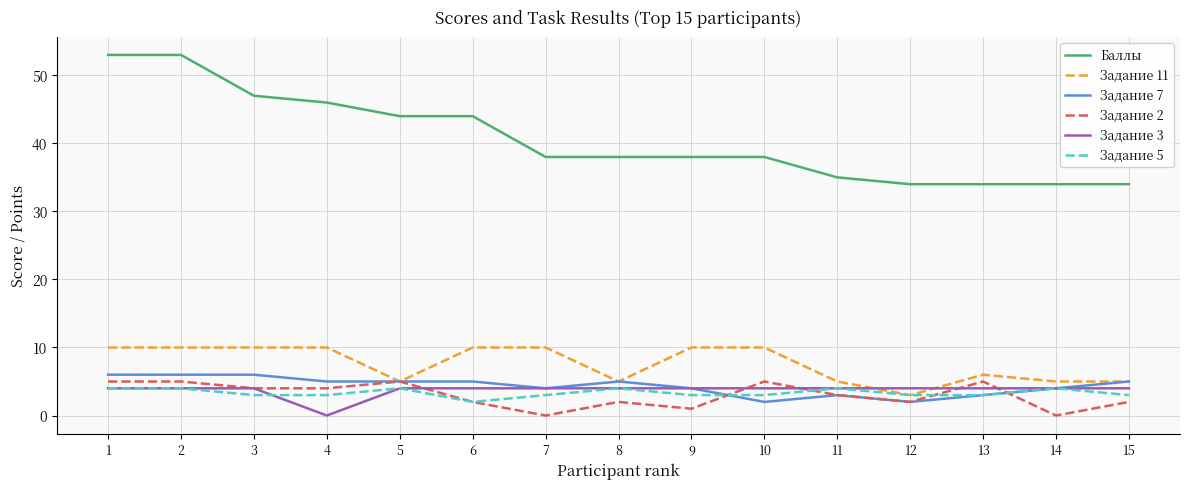

Which series has the largest total across all categories?

Баллы